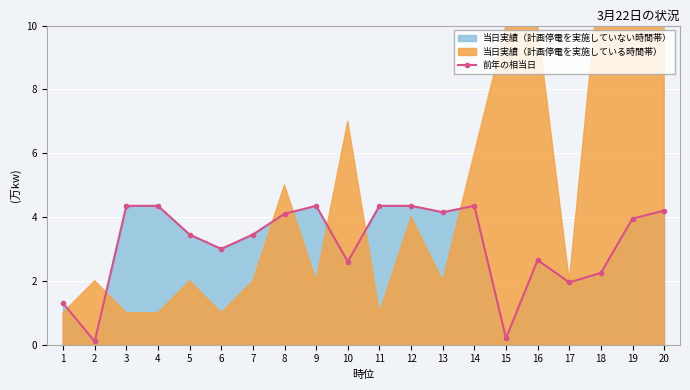

What is the ratio of the value at 6 to the value at 3?

0.7